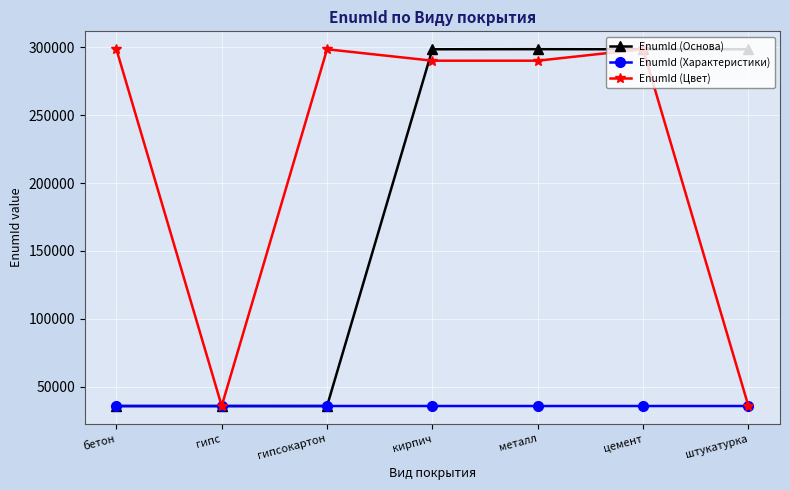

How many intersections are there between EnumId (Основа) and EnumId (Характеристики)?

1